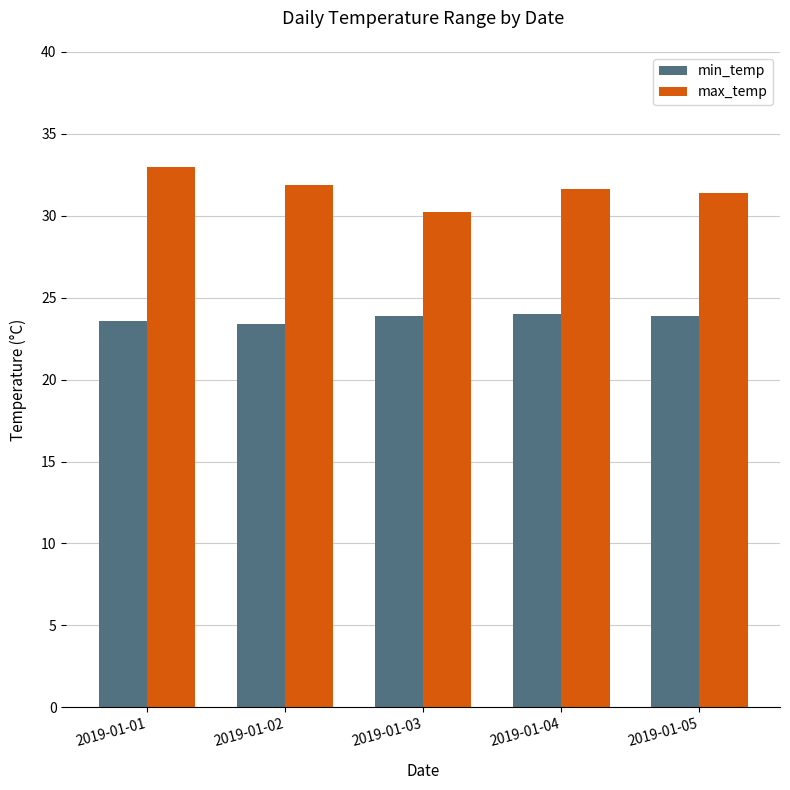

What is the value of the max_temp bar at the 4th from the left?

31.6